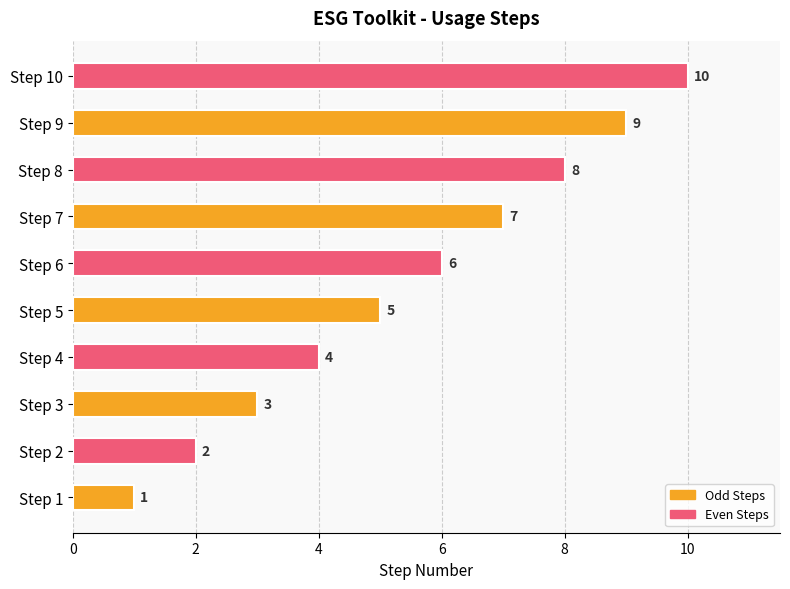

At which category does the chart reach its peak across all series?

Step 10